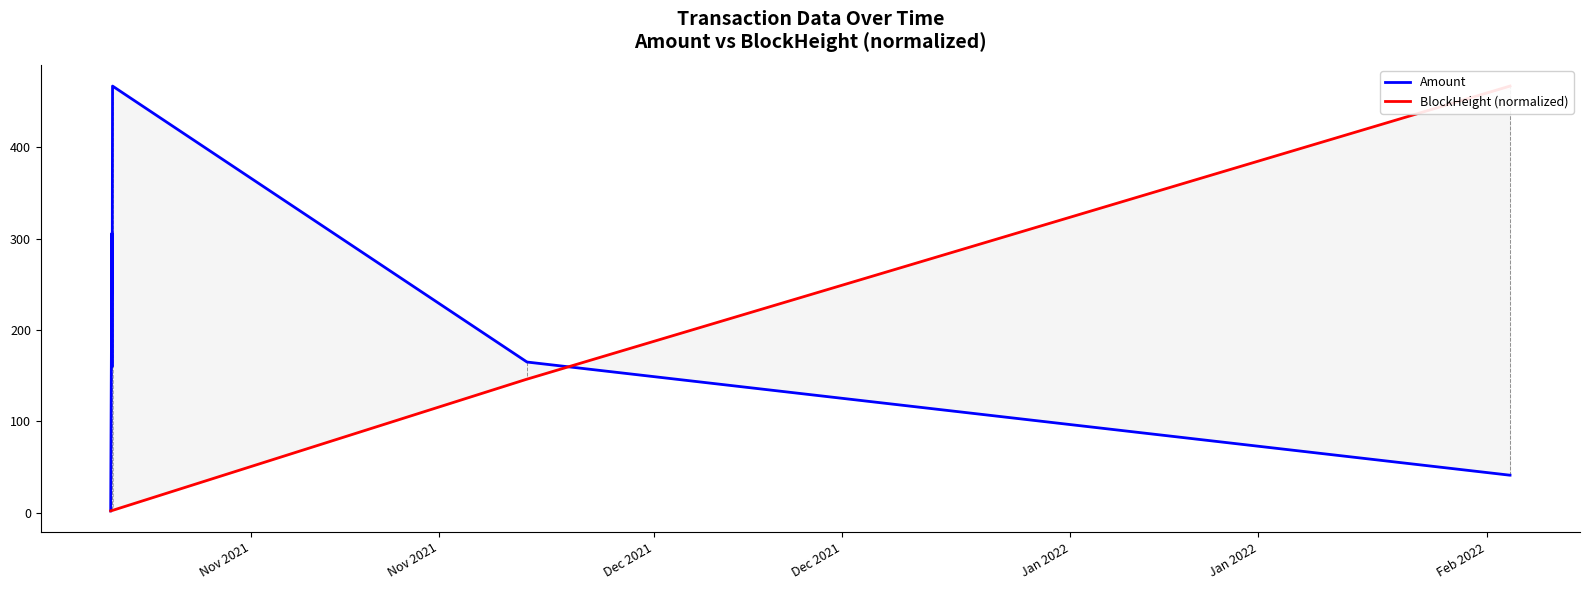

Is the value of Amount at Dec 2021 greater than the value of BlockHeight (normalized) at Feb 2022?

No